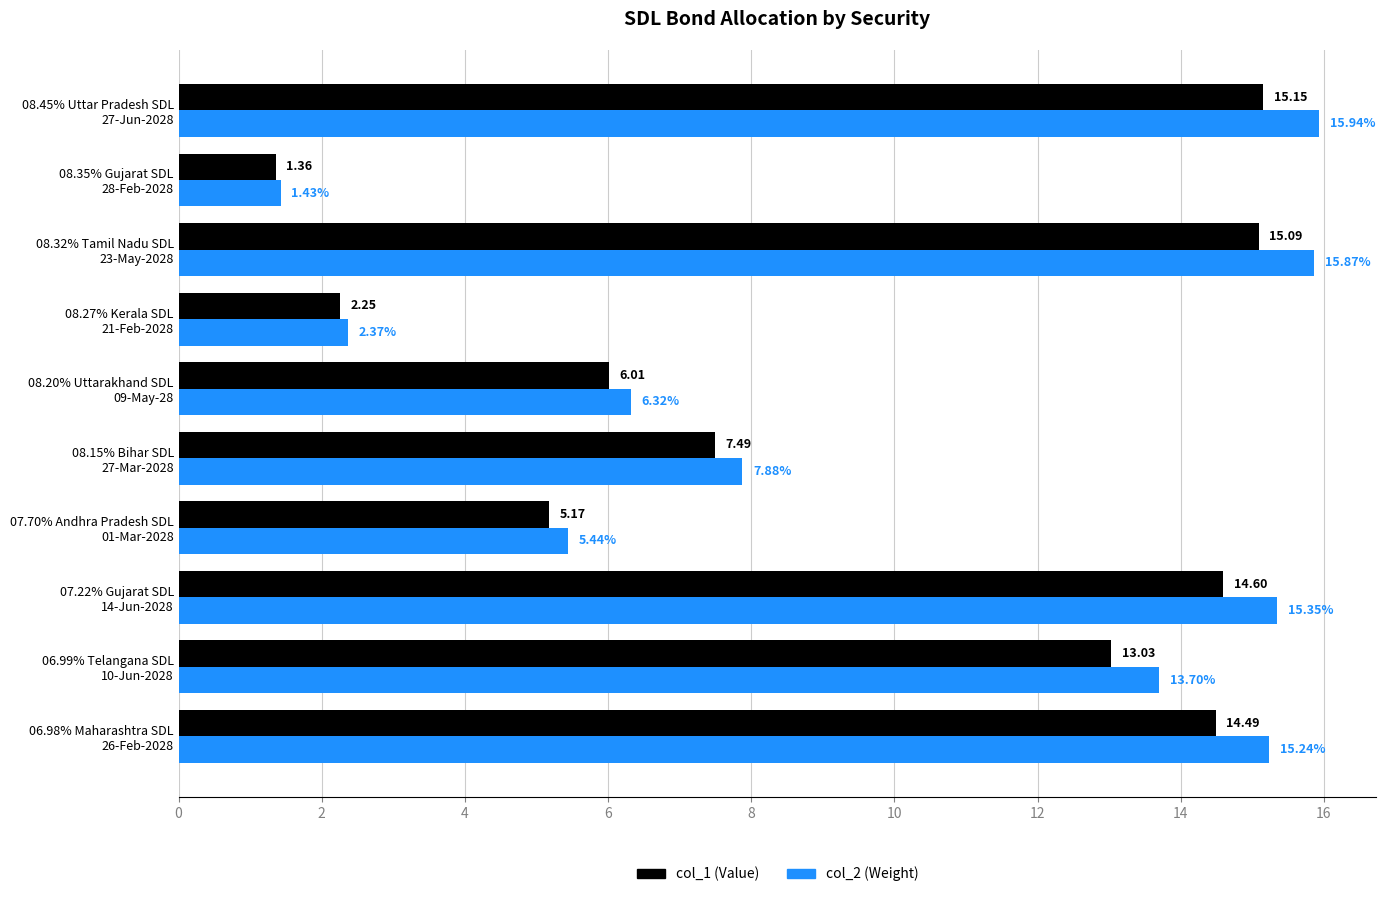

At how many categories does at least one series exceed 9?

5